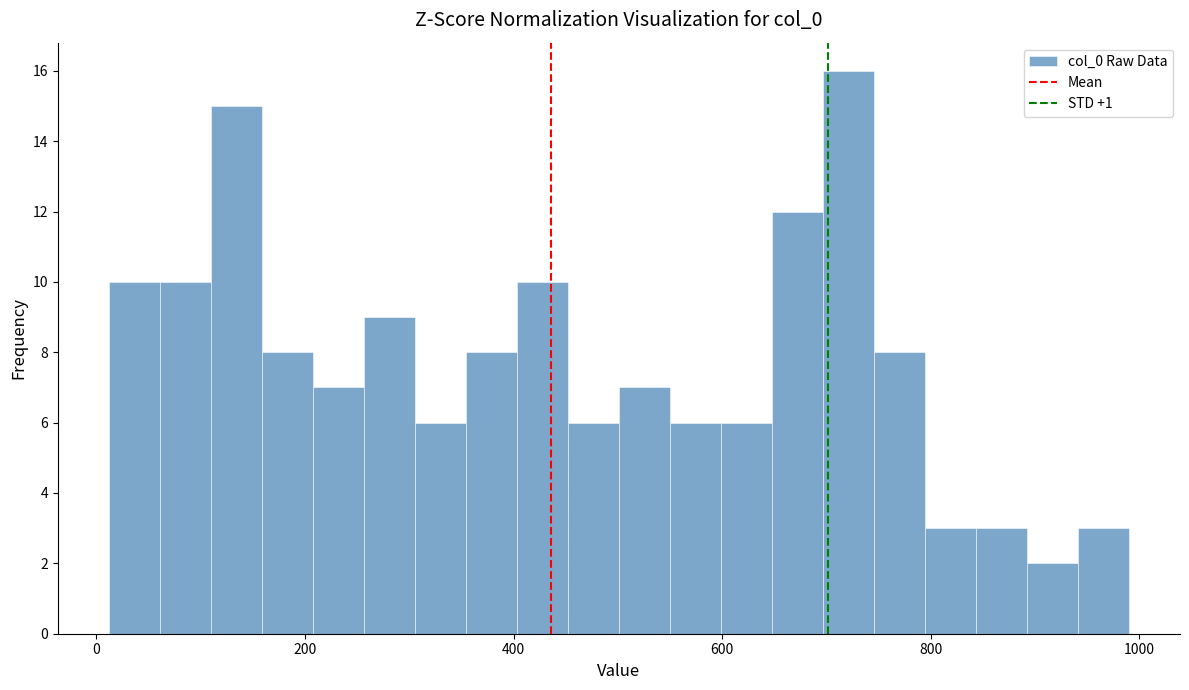

Around what value on the x-axis is the tallest bar? Give the approximate position of its centre, as read against the axis.

720